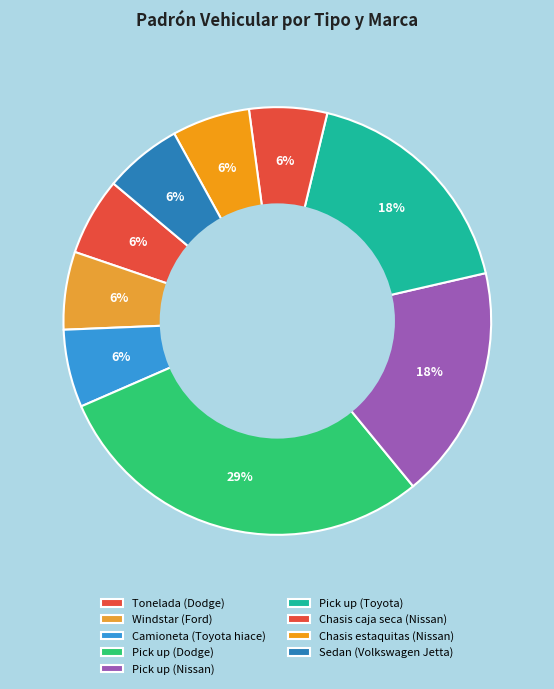

Does any single category account for the majority?

No